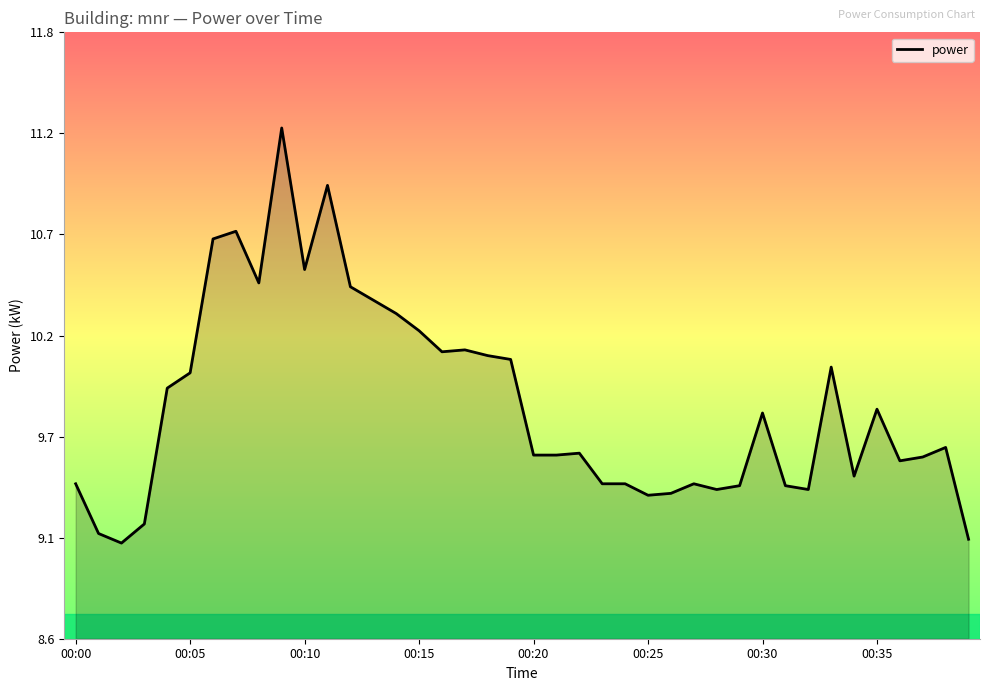

Does the chart display data point markers on the line(s)?

No